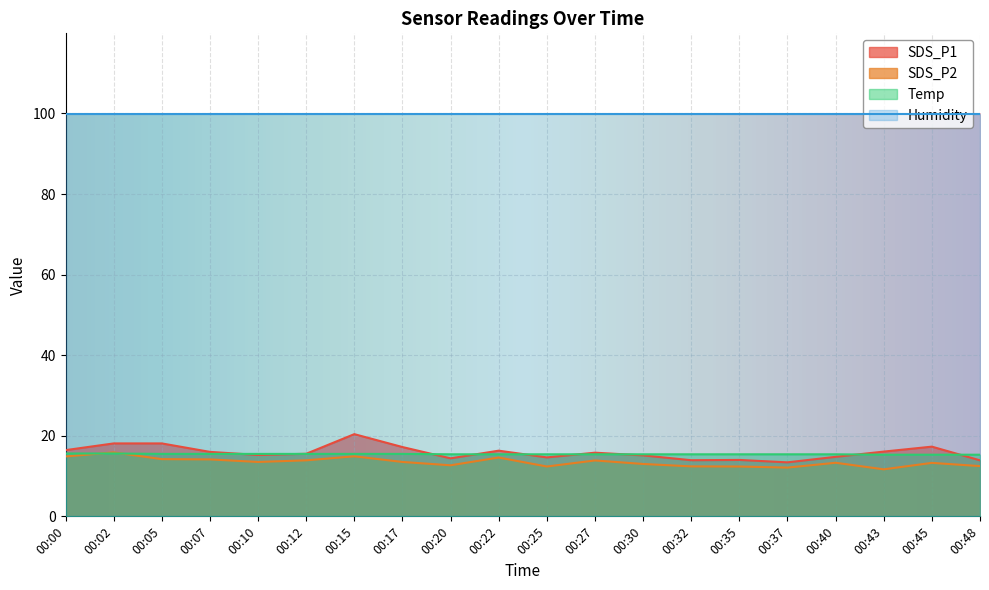

What is the average value of the SDS_P1 series?

15.8